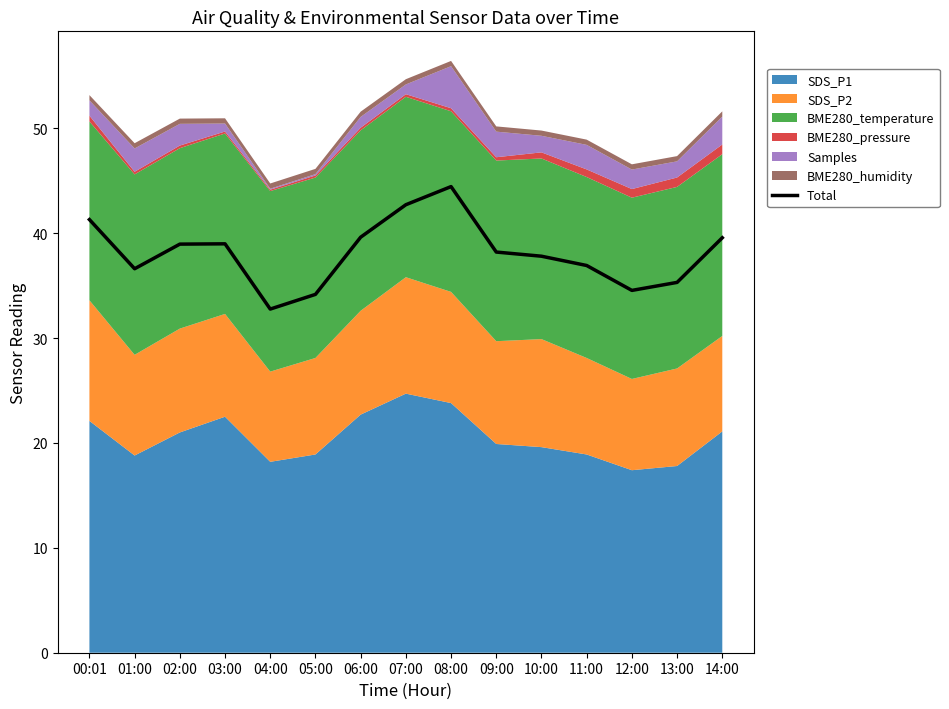

How many values are below 38?

7